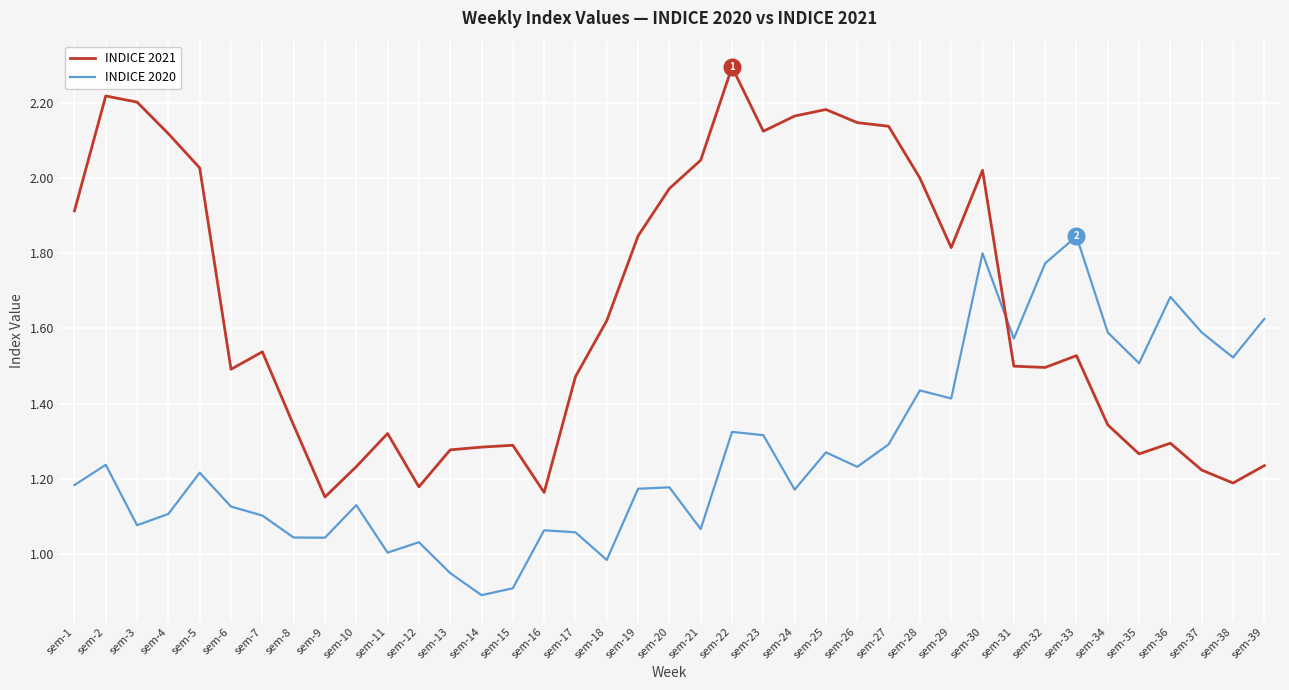

Does the chart have visible grid lines?

Yes